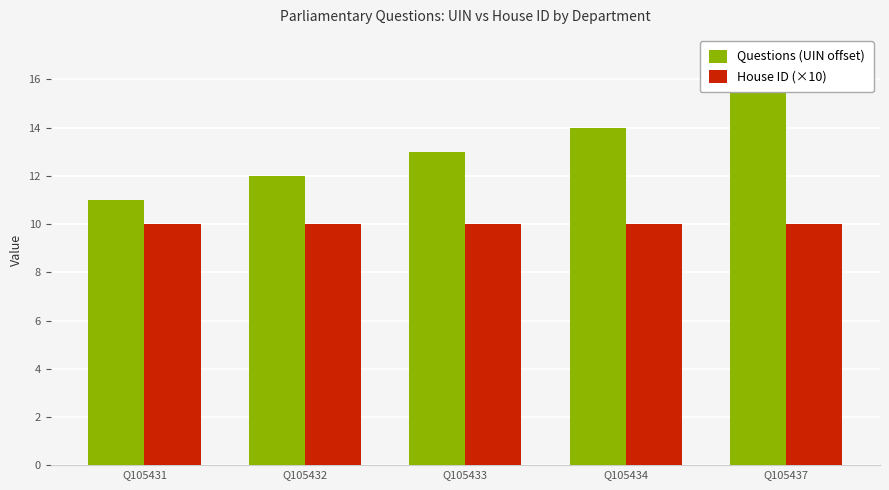

What is the total value across all series at Q105432?

22